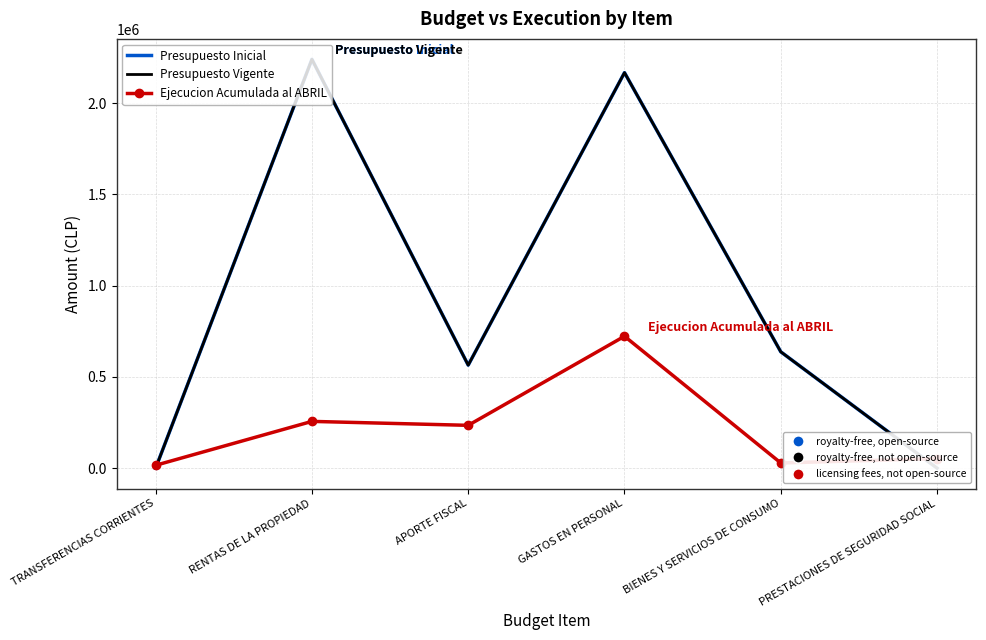

Where does the Presupuesto Vigente series first go above 637324?

RENTAS DE LA PROPIEDAD